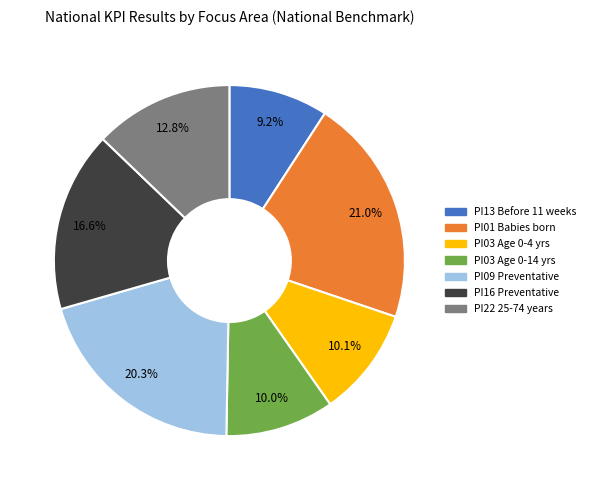

To the nearest percent, what percentage of the pie is PI16 Preventative?

17%